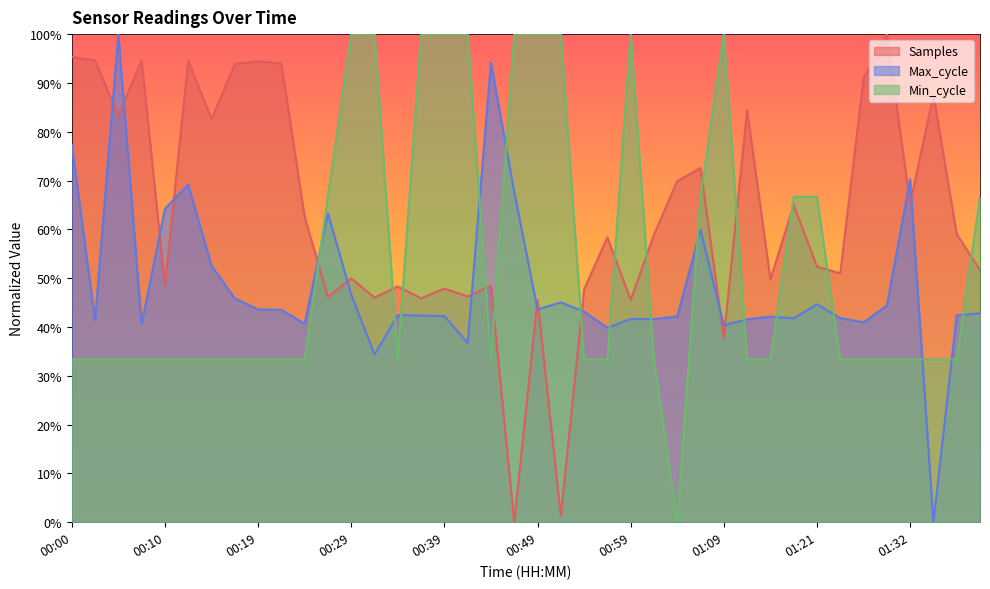

What is the label of the 17th point from the right?

00:56